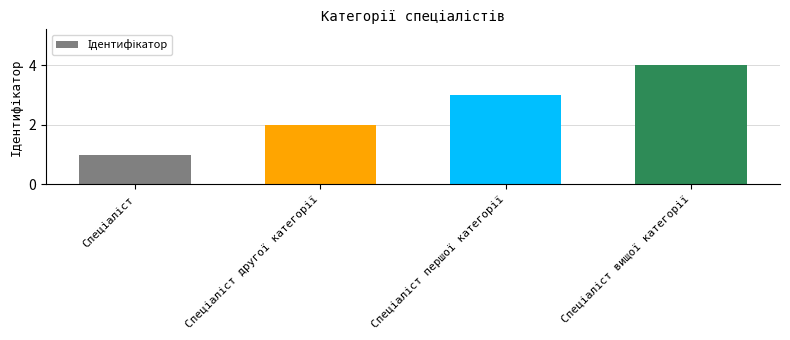

How many bars are there in total?

4